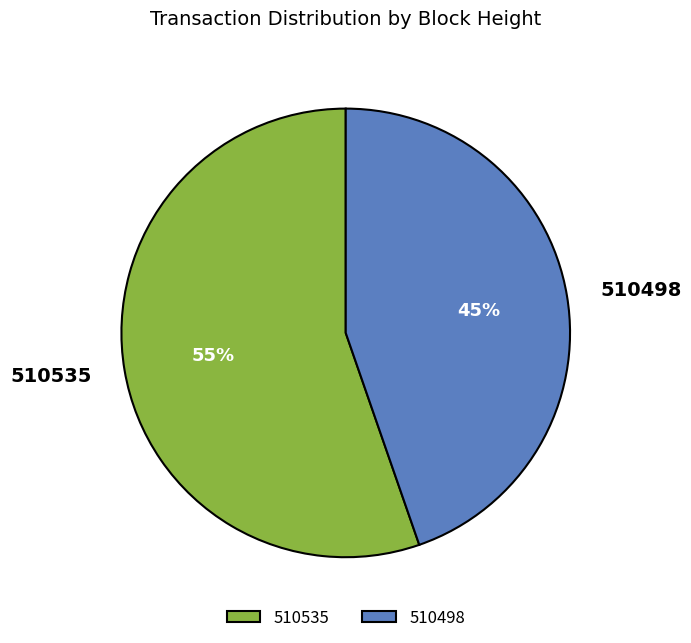

Do 510498 and 510535 together represent more than half of the pie?

Yes